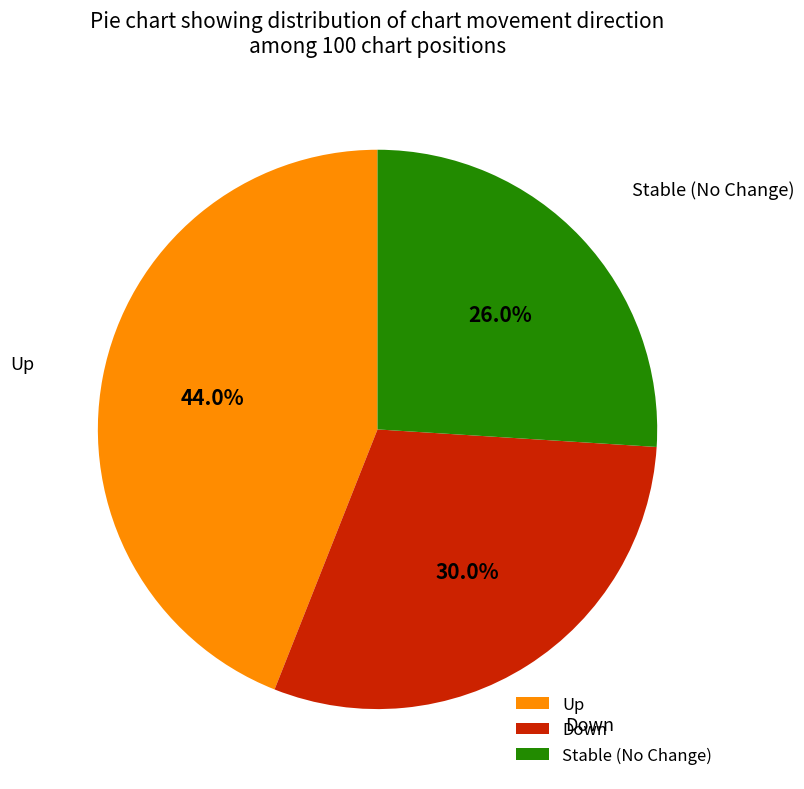

How much of the chart is everything except Up?

56.0%